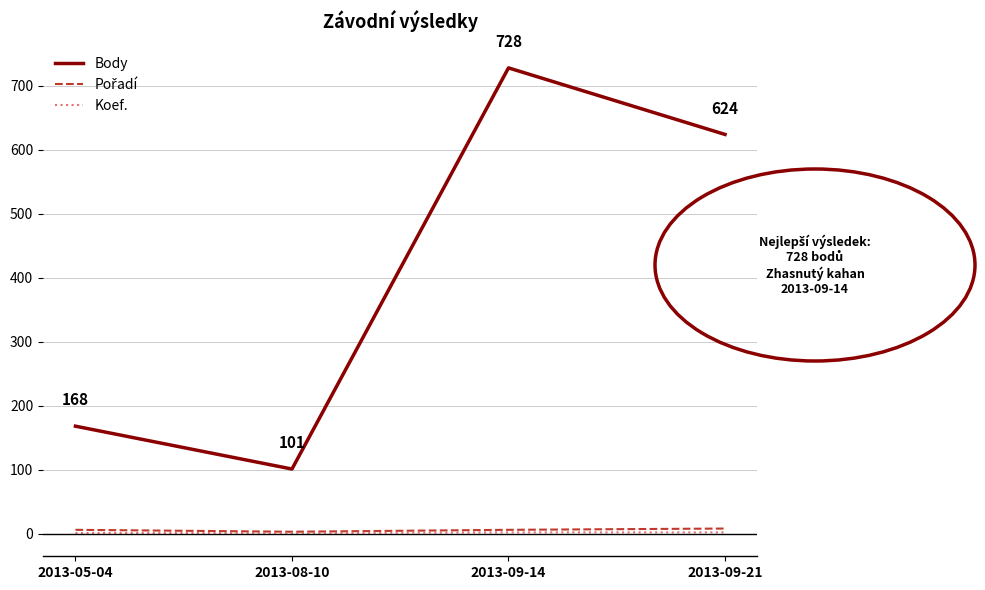

Read the Body value at 2013-05-04, to the nearest 100.

200